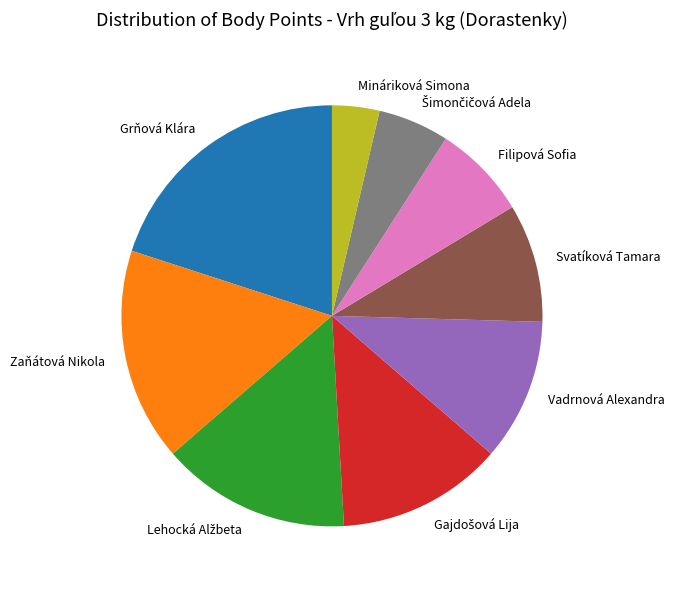

Is Filipová Sofia the majority of the pie?

No